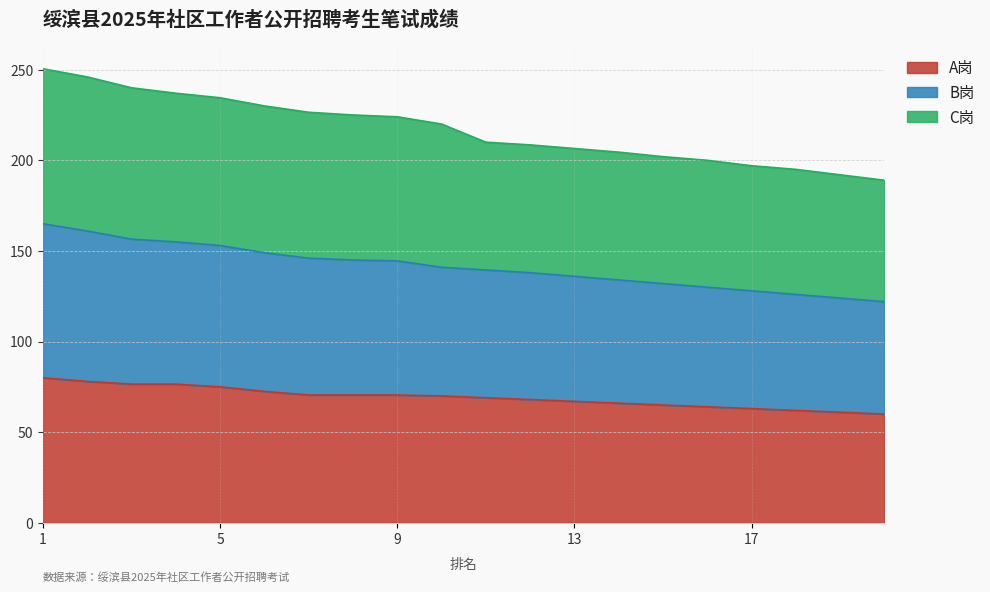

True or false: B岗 has more than 0 interior local peaks.

False